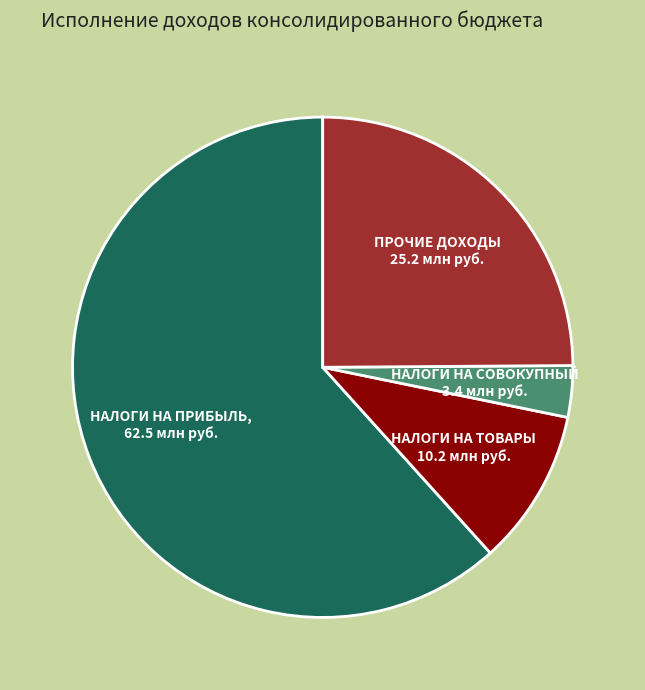

Is there any slice that represents more than half of the pie?

Yes